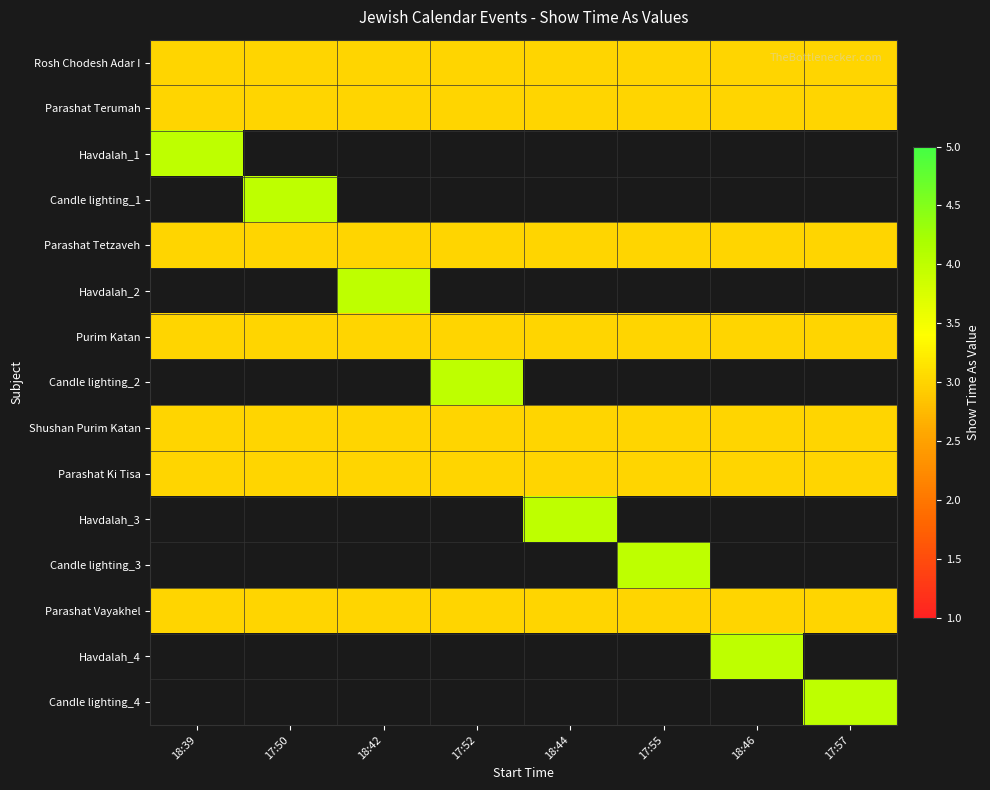

Which has a higher value, 17:57 or 17:55?

17:57